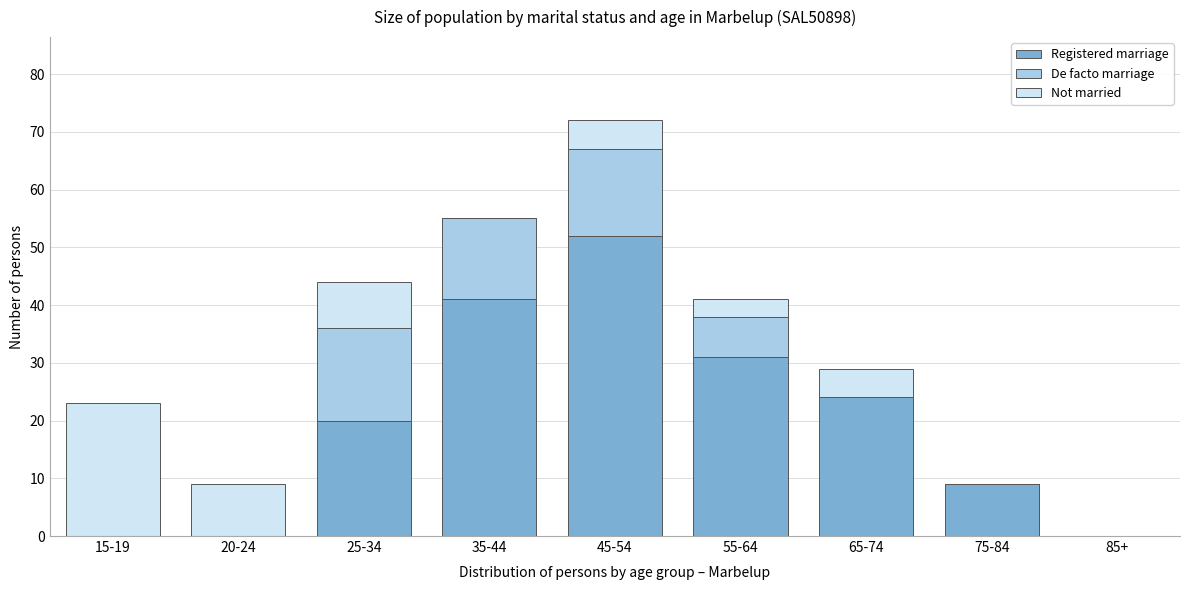

Reading left to right, list the values for the Registered marriage series.

15-19=0	20-24=0	25-34=20	35-44=41	45-54=52	55-64=31	65-74=24	75-84=9	85+=0